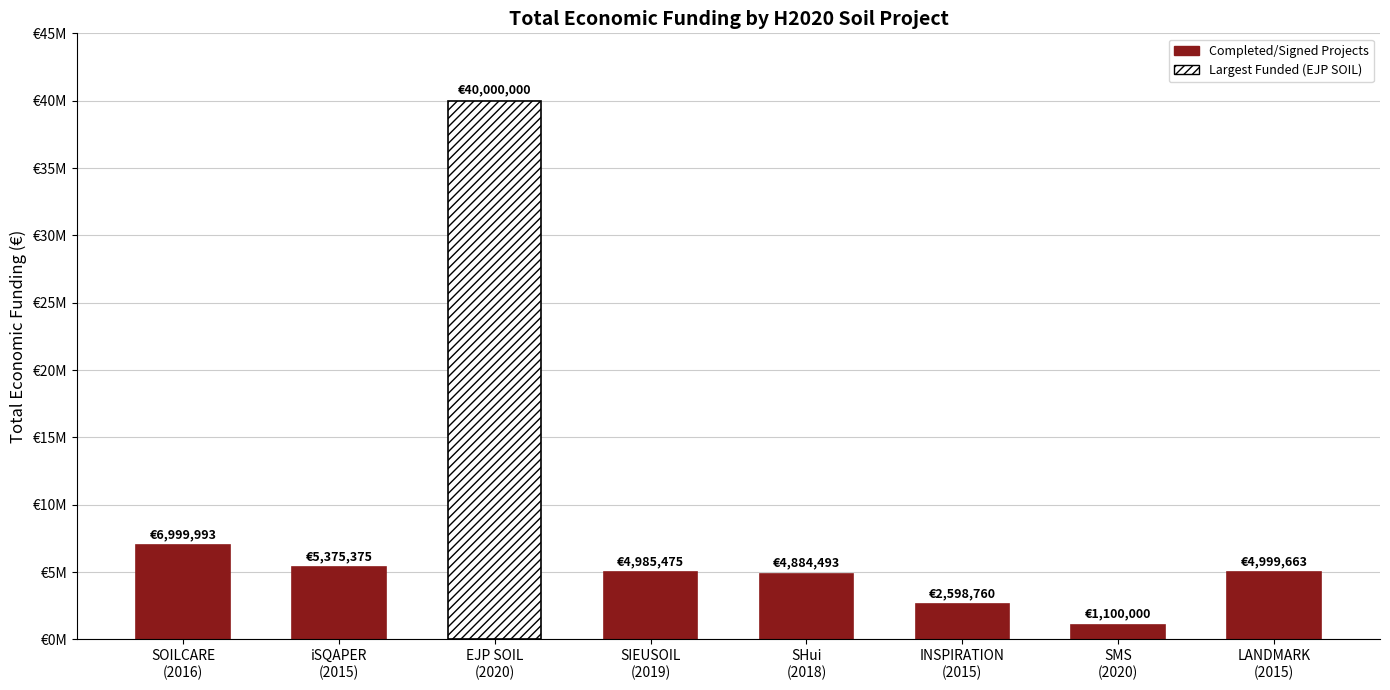

How many values exceed 4999663?

3